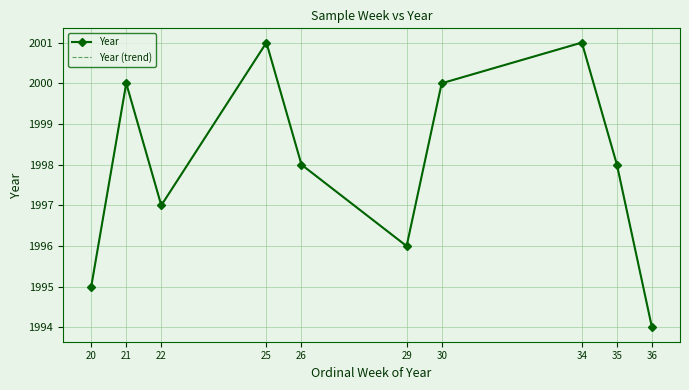

What is the difference between the second highest and minimum values in the Year (trend) series?

7